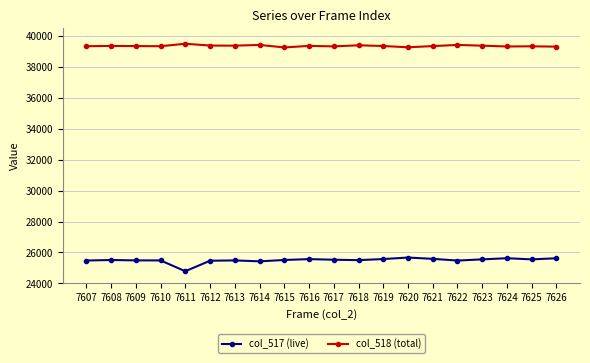

Rank the series at 7617 from highest to lowest value.

col_518 (total), col_517 (live)